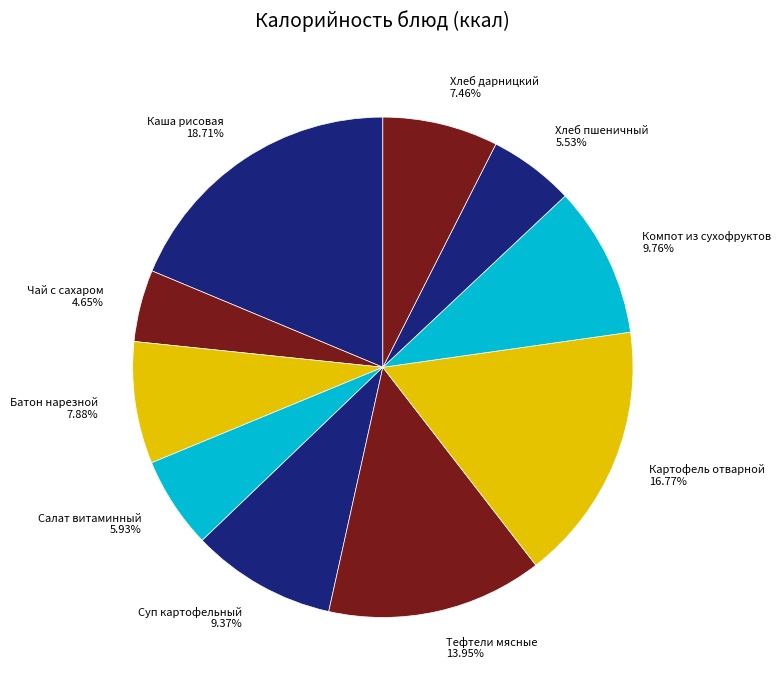

True or false: Суп картофельный accounts for 9% of the total.

True